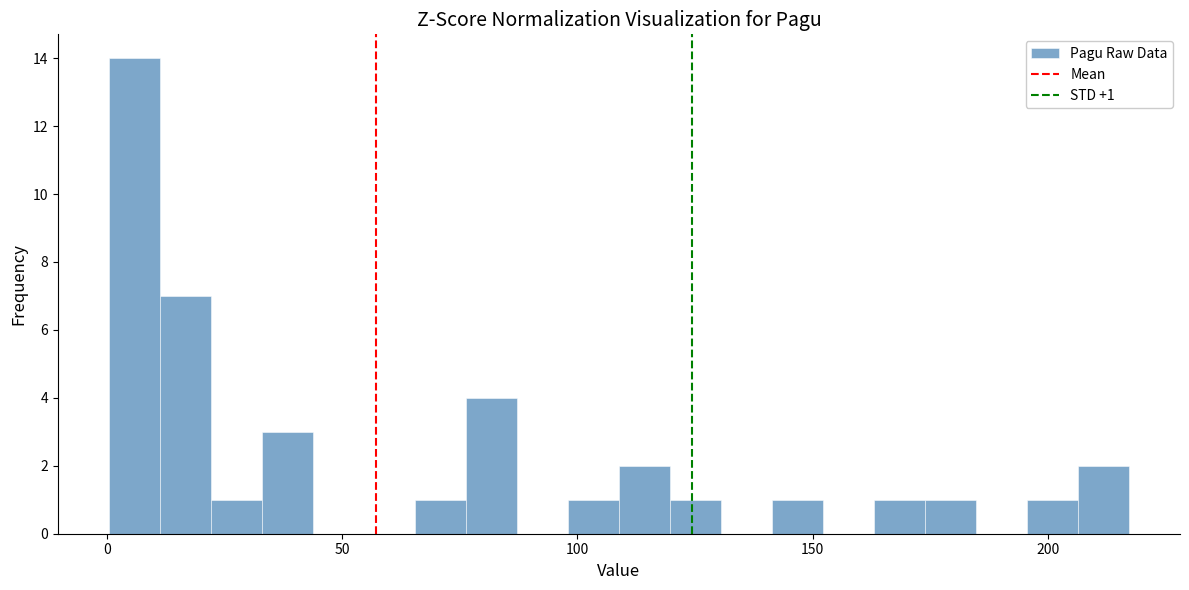

Read against the x-axis, roughly where is the centre of the tallest bar?

5